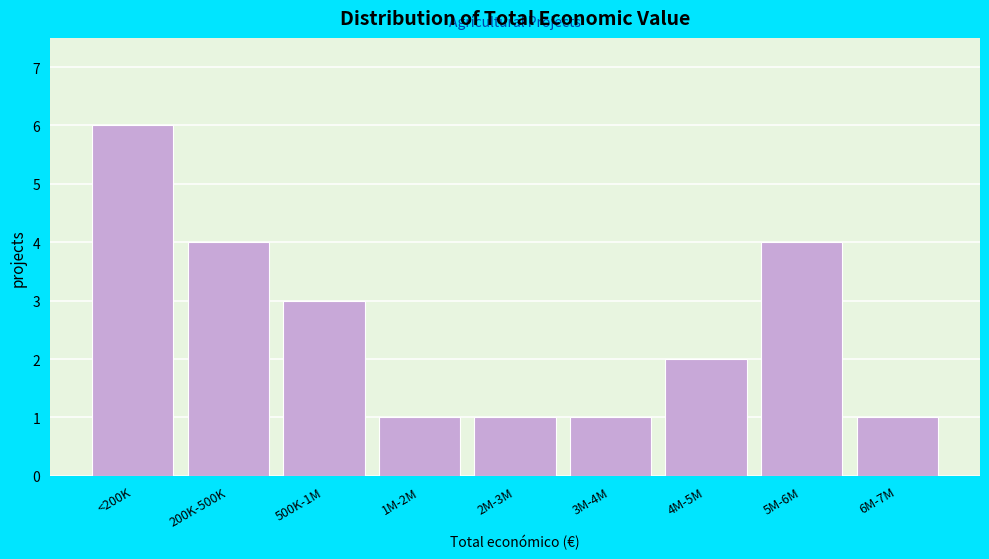

Reading right to left, extract all data points from this chart.

1	4	2	1	1	1	3	4	6